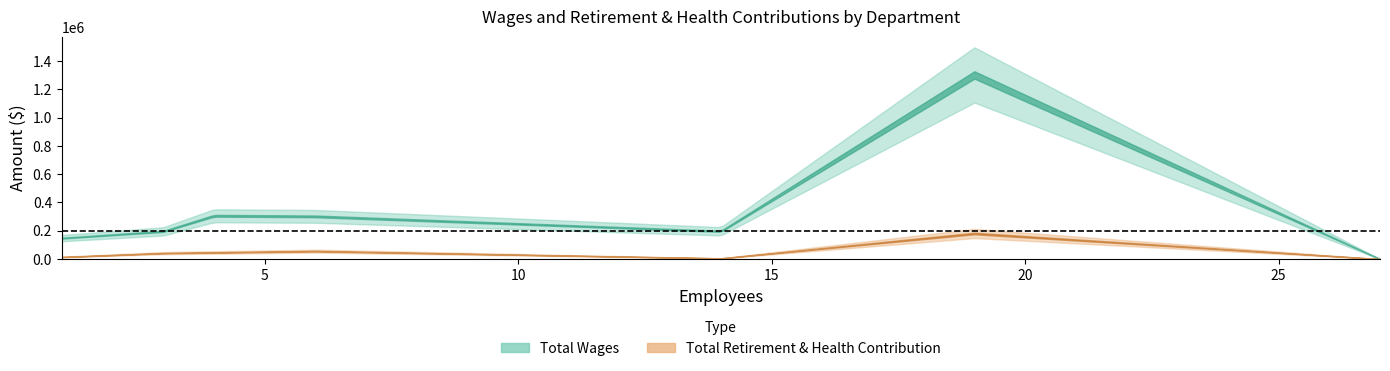

True or false: Total Wages has more than 2 interior local peaks.

False